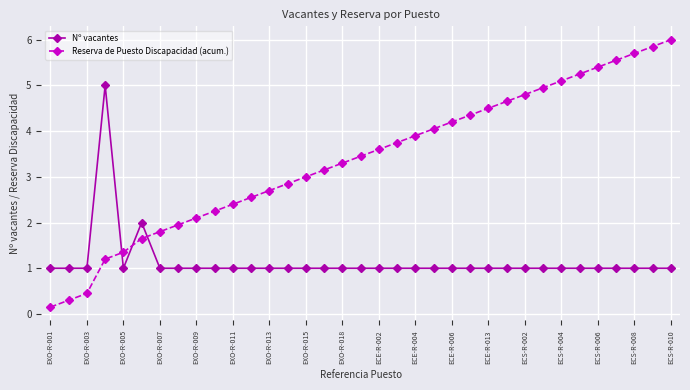

Which series has the widest spread of values?

Reserva de Puesto Discapacidad (acum.)